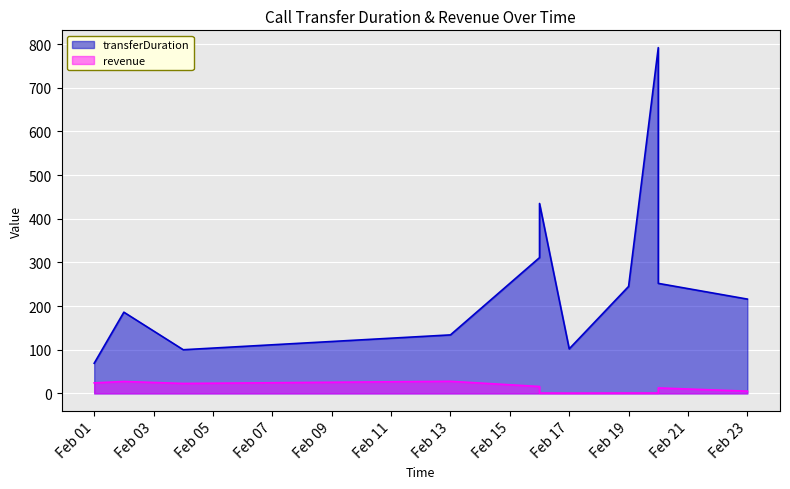

Is the value of transferDuration at Feb 19 greater than the value of revenue at Feb 17?

Yes